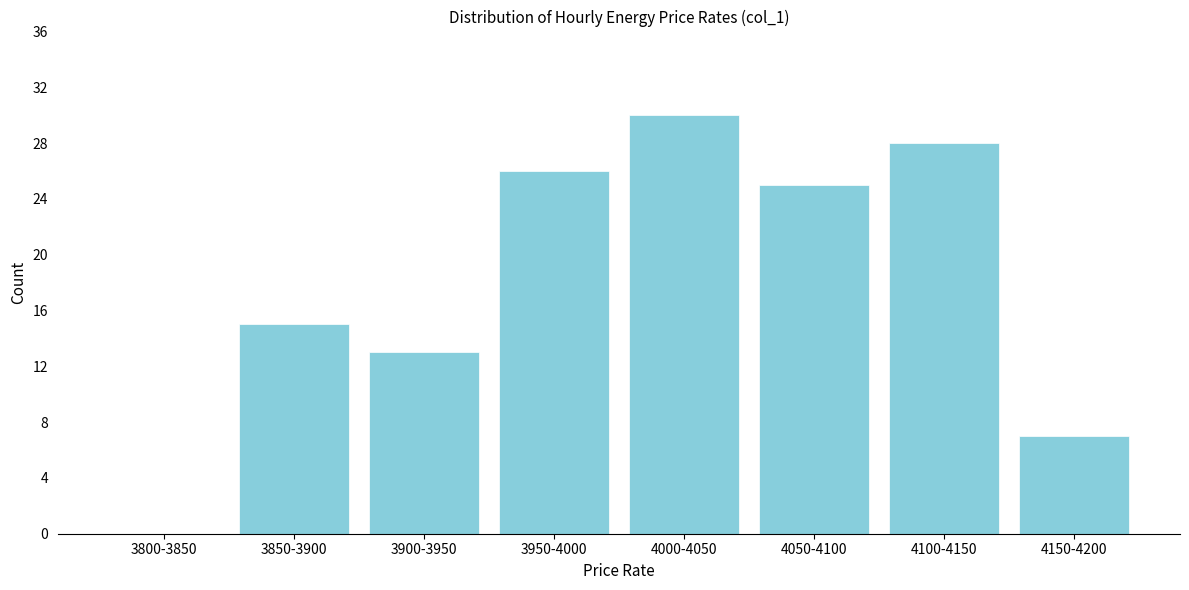

What is the maximum value shown in the chart?

30